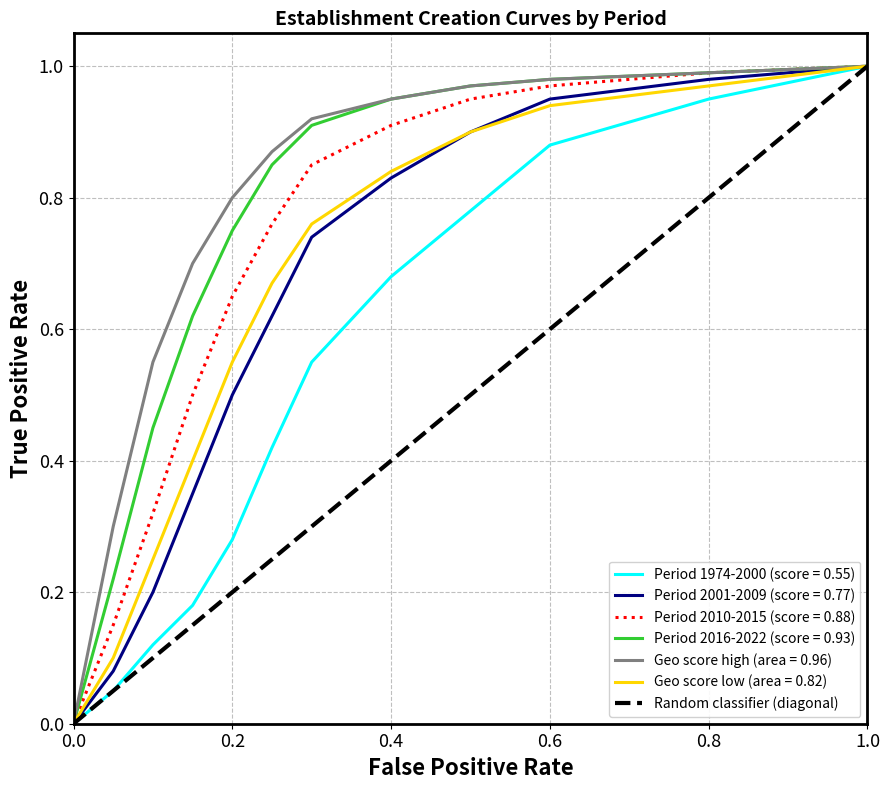

True or false: Period 2016-2022 (score = 0.93) has a value of 0.3 at 1.0.

False